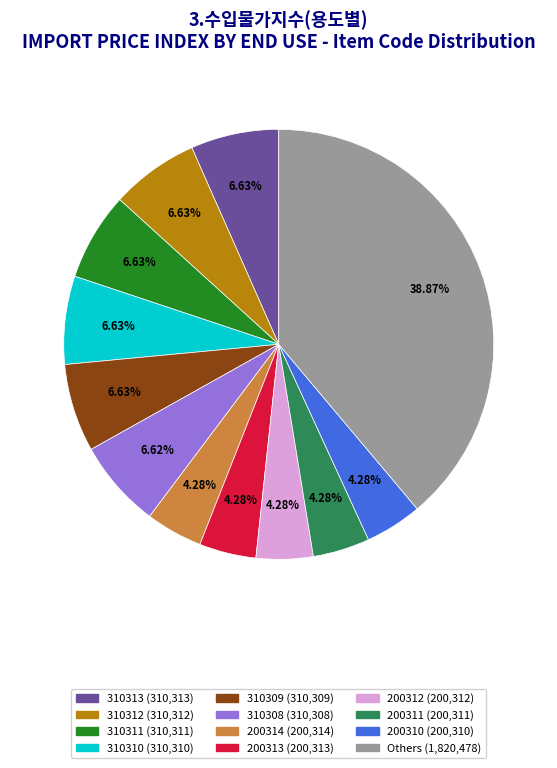

Does any single category account for the majority?

No